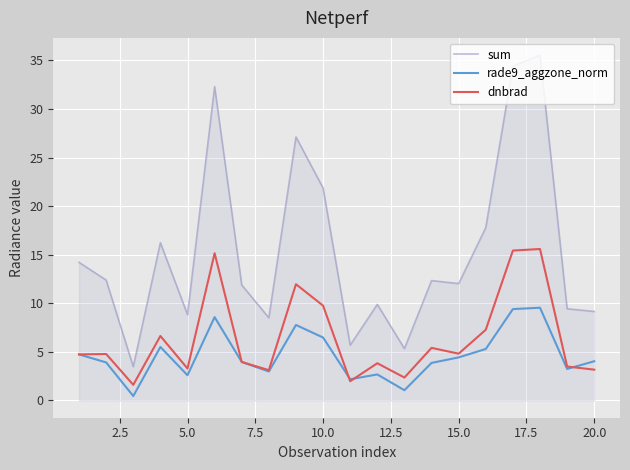

True or false: dnbrad and sum intersect in this chart.

False